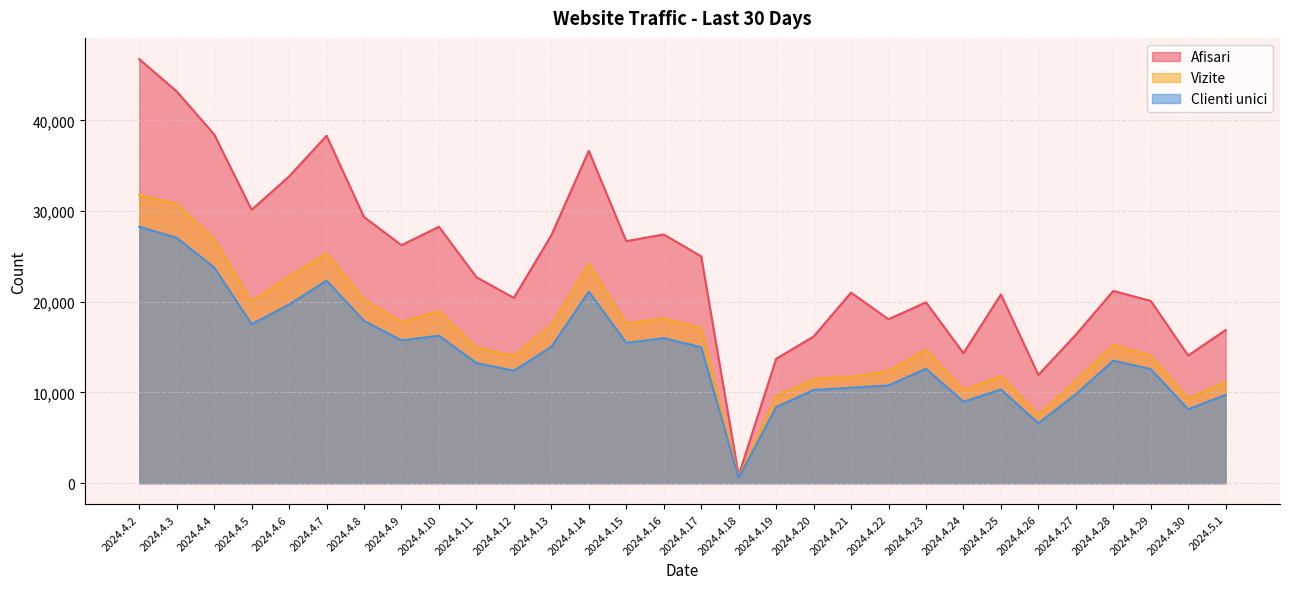

At which category is the sum across all series the highest?

2024.4.2